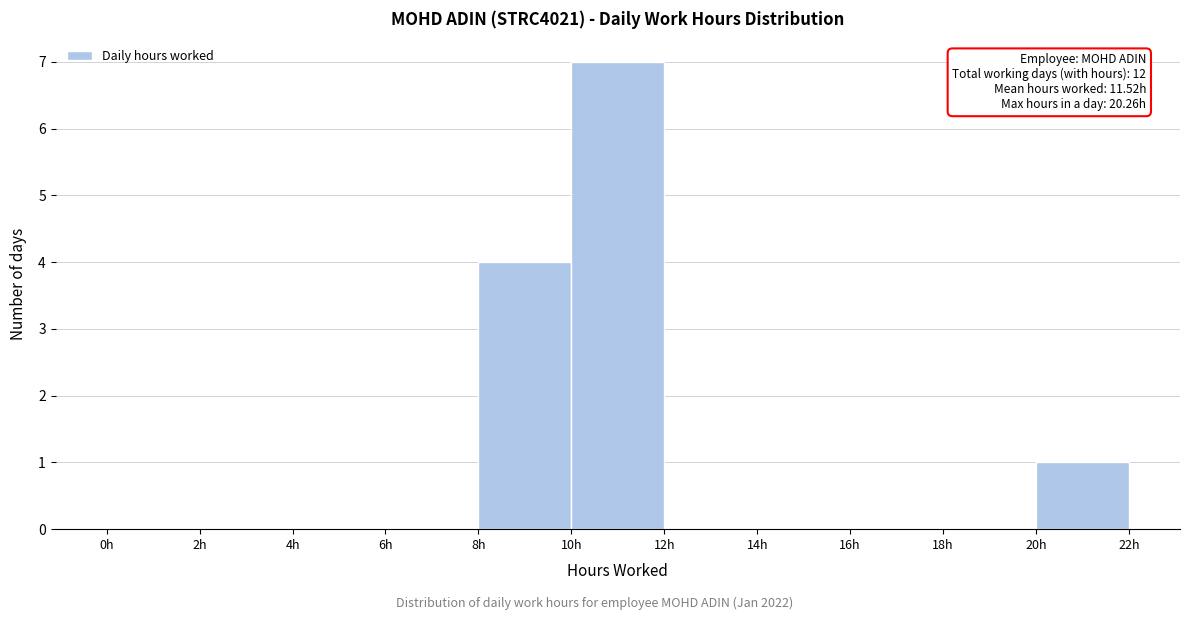

Over which range of the x-axis is the bar tallest?

10 to 12